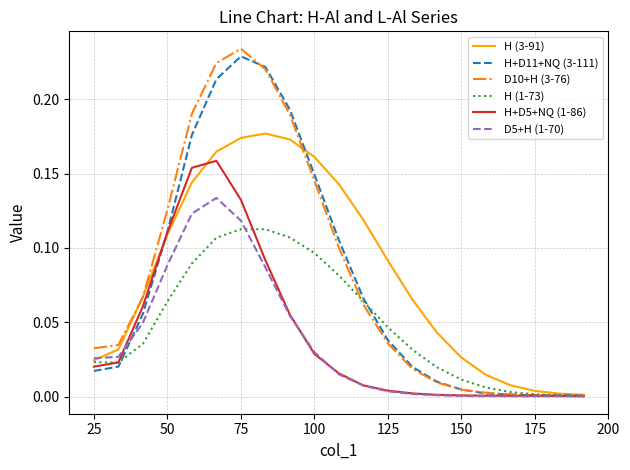

Does the chart have visible grid lines?

Yes